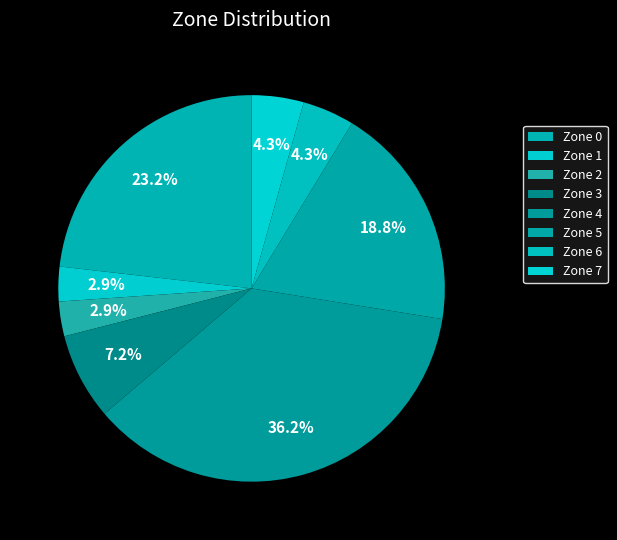

Count the number of slices in the pie.

8